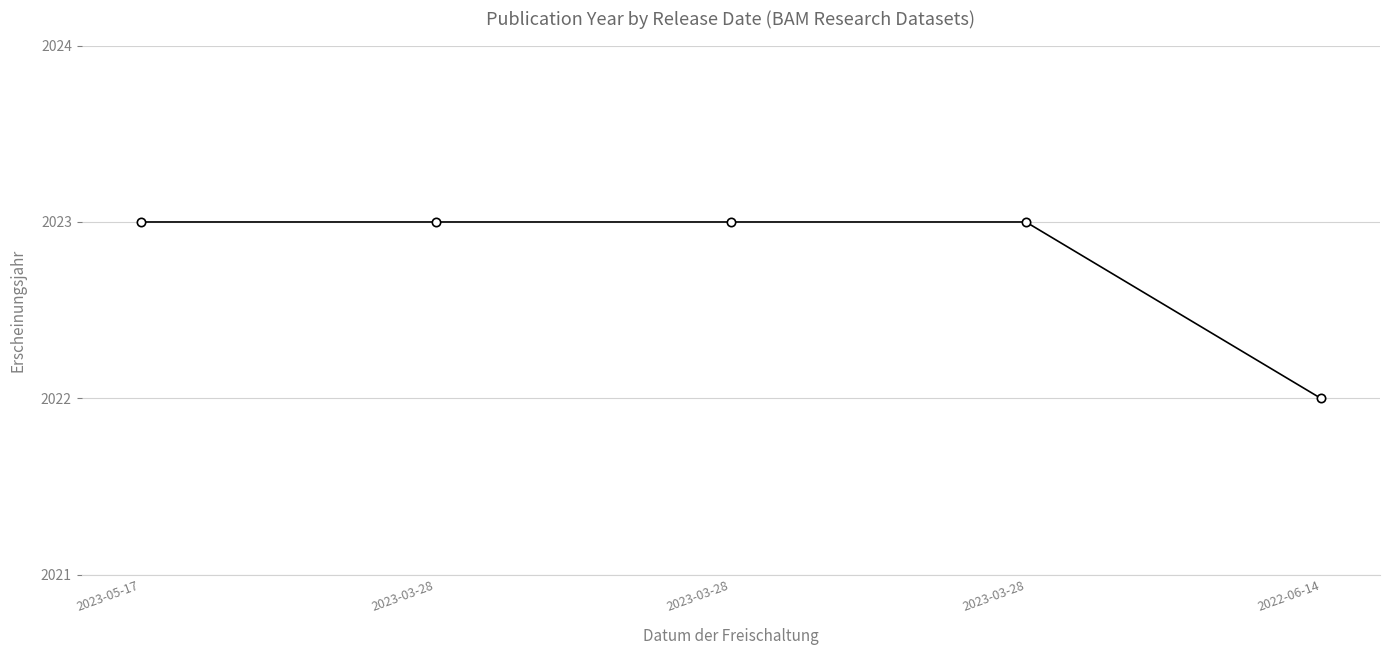

Does the chart have visible grid lines?

Yes